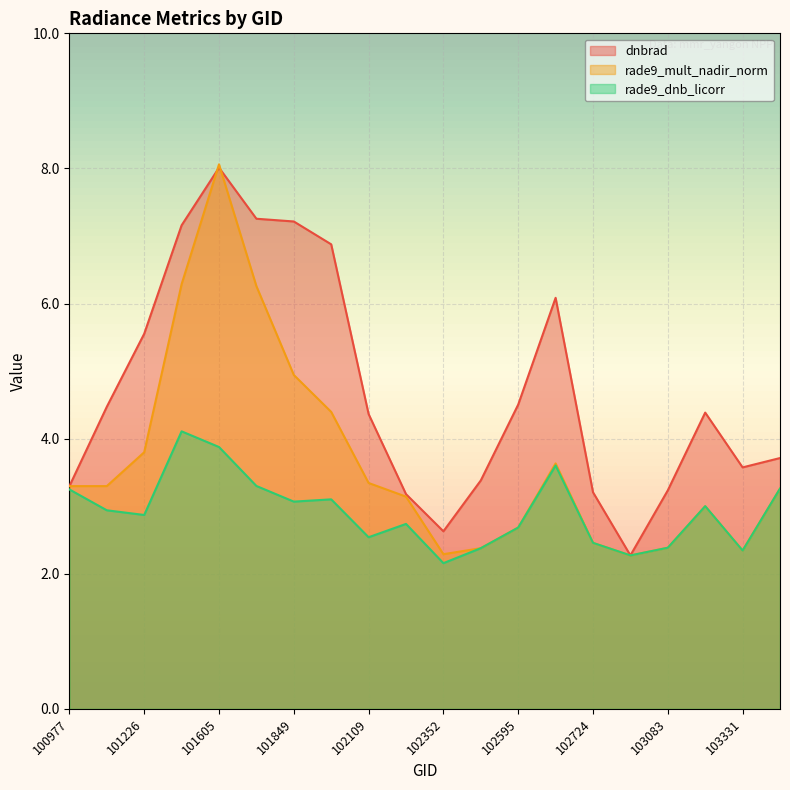

What is the maximum value for rade9_mult_nadir_norm?

8.1